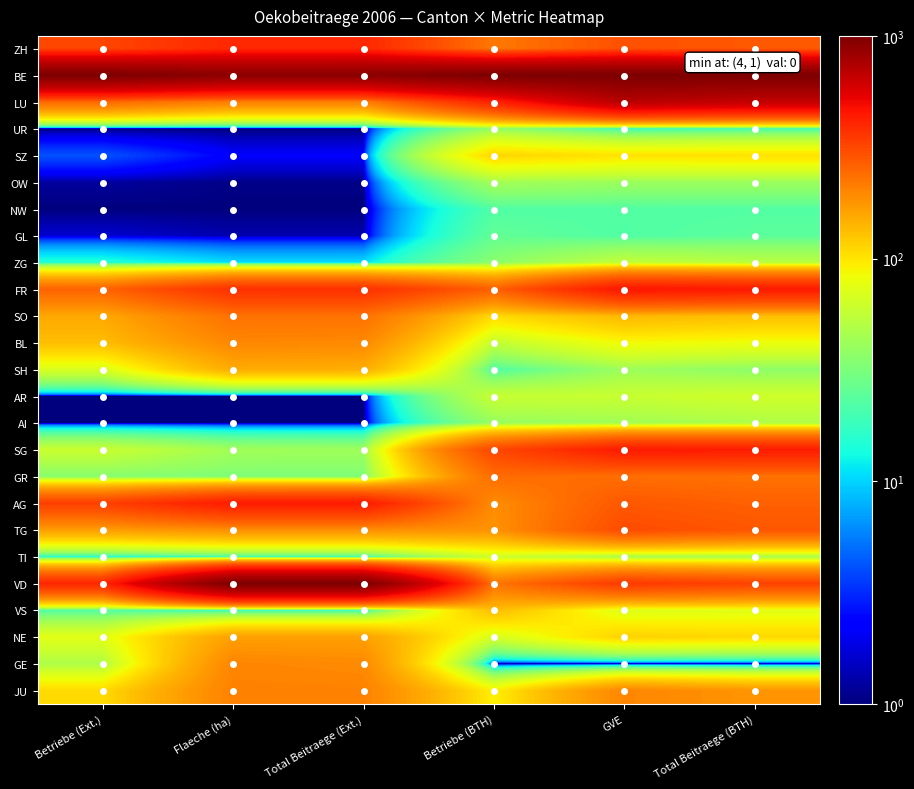

Reading right to left, transcribe all the data shown in this chart.

ZH: Total Beitraege (BTH)=278.5	GVE=296.4	Betriebe (BTH)=220.1	Total Beitraege (Ext.)=397.4	Flaeche (ha)=397.9	Betriebe (Ext.)=320.8
BE: Total Beitraege (BTH)=1001.0	GVE=1001.0	Betriebe (BTH)=1001.0	Total Beitraege (Ext.)=918.9	Flaeche (ha)=917.1	Betriebe (Ext.)=1001.0
LU: Total Beitraege (BTH)=655.1	GVE=705.0	Betriebe (BTH)=414.0	Total Beitraege (Ext.)=210.5	Flaeche (ha)=210.1	Betriebe (Ext.)=246.6
UR: Total Beitraege (BTH)=19.8	GVE=18.2	Betriebe (BTH)=39.2	Total Beitraege (Ext.)=1.0	Flaeche (ha)=1.0	Betriebe (Ext.)=1.0
SZ: Total Beitraege (BTH)=103.0	GVE=101.4	Betriebe (BTH)=111.5	Total Beitraege (Ext.)=2.2	Flaeche (ha)=2.2	Betriebe (Ext.)=4.1
OW: Total Beitraege (BTH)=41.3	GVE=41.3	Betriebe (BTH)=44.1	Total Beitraege (Ext.)=1.1	Flaeche (ha)=1.1	Betriebe (Ext.)=1.2
NW: Total Beitraege (BTH)=22.5	GVE=22.4	Betriebe (BTH)=22.2	Total Beitraege (Ext.)=1.0	Flaeche (ha)=1.0	Betriebe (Ext.)=1.0
GL: Total Beitraege (BTH)=24.1	GVE=22.2	Betriebe (BTH)=25.5	Total Beitraege (Ext.)=1.3	Flaeche (ha)=1.3	Betriebe (Ext.)=1.6
ZG: Total Beitraege (BTH)=52.2	GVE=56.3	Betriebe (BTH)=35.7	Total Beitraege (Ext.)=10.5	Flaeche (ha)=10.5	Betriebe (Ext.)=14.9
FR: Total Beitraege (BTH)=439.0	GVE=453.1	Betriebe (BTH)=262.3	Total Beitraege (Ext.)=373.9	Flaeche (ha)=373.4	Betriebe (Ext.)=256.5
SO: Total Beitraege (BTH)=131.9	GVE=138.6	Betriebe (BTH)=107.7	Total Beitraege (Ext.)=231.5	Flaeche (ha)=232.0	Betriebe (Ext.)=154.9
BL: Total Beitraege (BTH)=81.1	GVE=85.8	Betriebe (BTH)=56.6	Total Beitraege (Ext.)=194.6	Flaeche (ha)=197.7	Betriebe (Ext.)=132.4
SH: Total Beitraege (BTH)=36.6	GVE=41.5	Betriebe (BTH)=21.2	Total Beitraege (Ext.)=149.2	Flaeche (ha)=151.4	Betriebe (Ext.)=68.6
AR: Total Beitraege (BTH)=63.3	GVE=59.5	Betriebe (BTH)=59.4	Total Beitraege (Ext.)=1.0	Flaeche (ha)=1.0	Betriebe (Ext.)=1.0
AI: Total Beitraege (BTH)=48.1	GVE=43.0	Betriebe (BTH)=39.6	Total Beitraege (Ext.)=1.0	Flaeche (ha)=1.0	Betriebe (Ext.)=1.0
SG: Total Beitraege (BTH)=433.4	GVE=437.9	Betriebe (BTH)=316.5	Total Beitraege (Ext.)=42.5	Flaeche (ha)=43.2	Betriebe (Ext.)=60.2
GR: Total Beitraege (BTH)=231.8	GVE=237.2	Betriebe (BTH)=241.4	Total Beitraege (Ext.)=32.5	Flaeche (ha)=32.4	Betriebe (Ext.)=34.6
AG: Total Beitraege (BTH)=263.6	GVE=280.3	Betriebe (BTH)=188.8	Total Beitraege (Ext.)=436.3	Flaeche (ha)=435.8	Betriebe (Ext.)=332.7
TG: Total Beitraege (BTH)=283.5	GVE=305.5	Betriebe (BTH)=181.7	Total Beitraege (Ext.)=185.4	Flaeche (ha)=185.3	Betriebe (Ext.)=167.5
TI: Total Beitraege (BTH)=44.5	GVE=44.9	Betriebe (BTH)=62.2	Total Beitraege (Ext.)=19.8	Flaeche (ha)=19.7	Betriebe (Ext.)=14.9
VD: Total Beitraege (BTH)=326.0	GVE=348.7	Betriebe (BTH)=224.9	Total Beitraege (Ext.)=1001.0	Flaeche (ha)=1001.0	Betriebe (Ext.)=402.6
VS: Total Beitraege (BTH)=74.2	GVE=70.8	Betriebe (BTH)=133.1	Total Beitraege (Ext.)=16.8	Flaeche (ha)=17.0	Betriebe (Ext.)=22.0
NE: Total Beitraege (BTH)=109.6	GVE=114.9	Betriebe (BTH)=66.6	Total Beitraege (Ext.)=165.3	Flaeche (ha)=165.2	Betriebe (Ext.)=74.5
GE: Total Beitraege (BTH)=1.0	GVE=1.0	Betriebe (BTH)=1.0	Total Beitraege (Ext.)=193.5	Flaeche (ha)=200.2	Betriebe (Ext.)=48.0
JU: Total Beitraege (BTH)=179.2	GVE=199.9	Betriebe (BTH)=91.5	Total Beitraege (Ext.)=205.8	Flaeche (ha)=206.3	Betriebe (Ext.)=107.4